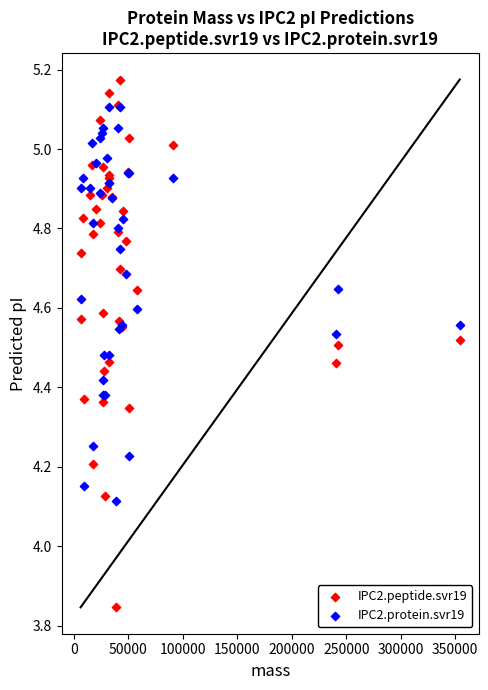

What are all the series names shown in the legend?

IPC2.peptide.svr19, IPC2.protein.svr19